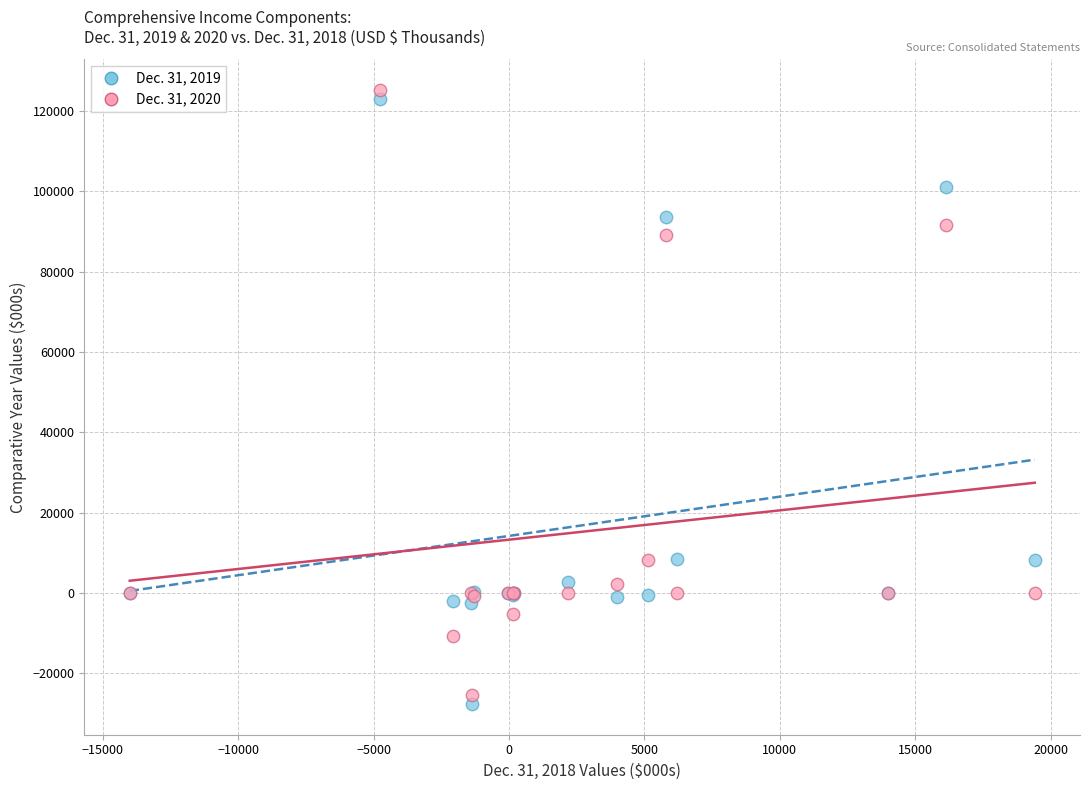

What is the X range (max minus min) for the scatter plot?

33419